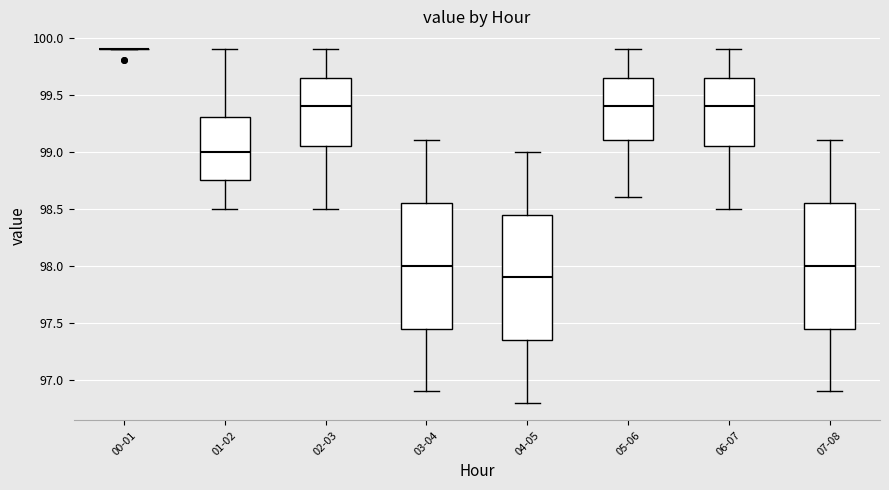

Reading left to right, transcribe this box plot: for each box, give where its median line is, the range the box spans, and where its two whiskers end, as read against the y-axis. The values are not printed on the chart, so give them approximately, as read against the axis.

00-01: box collapsed to a line at 99.90, whiskers 99.90 to 99.90
01-02: median 99.00, box 98.75 to 99.30, whiskers 98.50 to 99.90
02-03: median 99.40, box 99.05 to 99.65, whiskers 98.50 to 99.90
03-04: median 98.00, box 97.45 to 98.55, whiskers 96.90 to 99.10
04-05: median 97.90, box 97.35 to 98.45, whiskers 96.80 to 99.00
05-06: median 99.40, box 99.10 to 99.65, whiskers 98.60 to 99.90
06-07: median 99.40, box 99.05 to 99.65, whiskers 98.50 to 99.90
07-08: median 98.00, box 97.45 to 98.55, whiskers 96.90 to 99.10